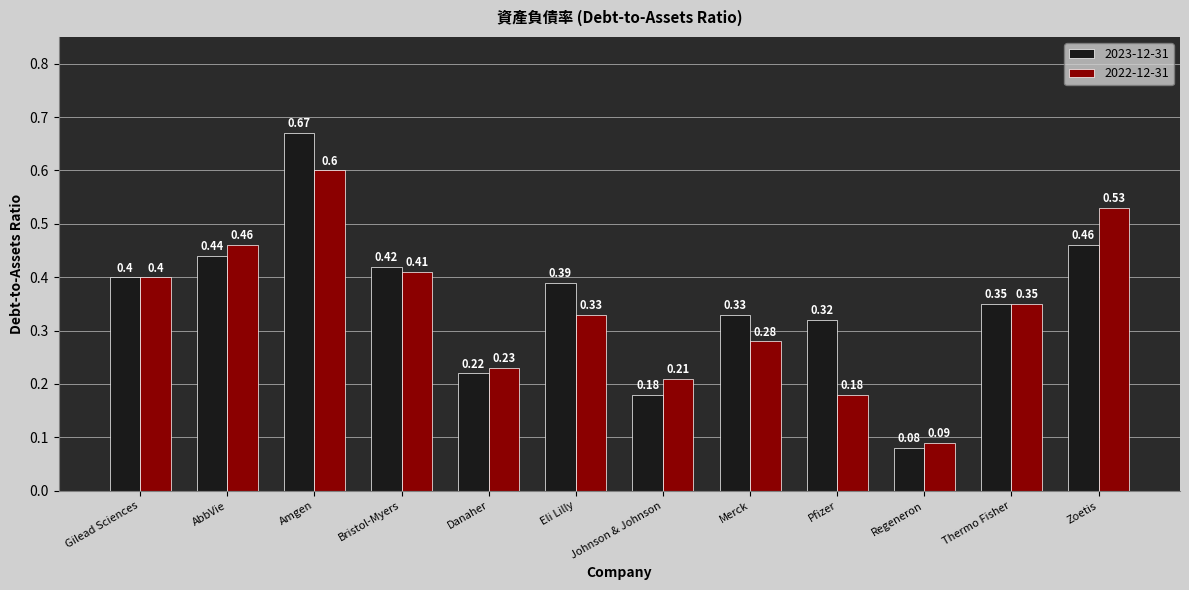

Is the value of 2022-12-31 at Johnson & Johnson greater than the value of 2023-12-31 at Amgen?

No